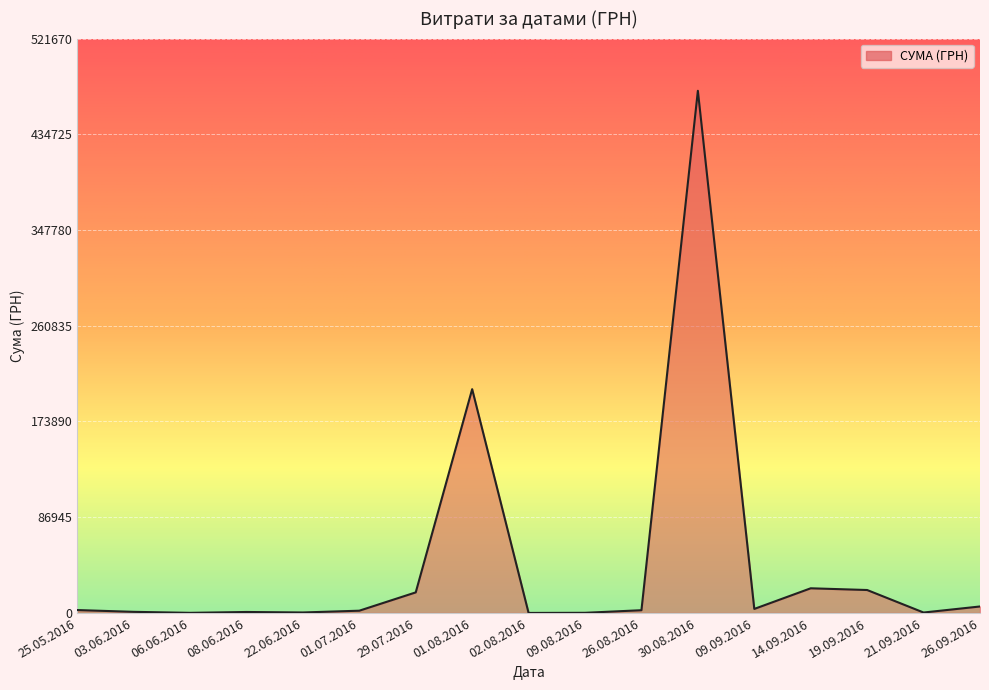

Between 29.07.2016 and 30.08.2016, which is larger?

30.08.2016